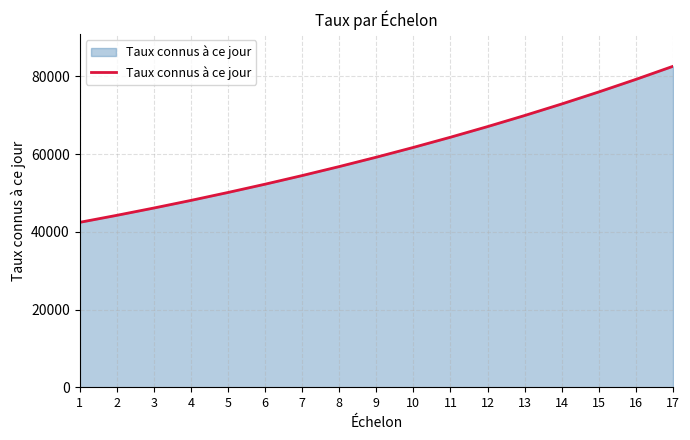

What is the difference between the values at 2 and 14?

28656